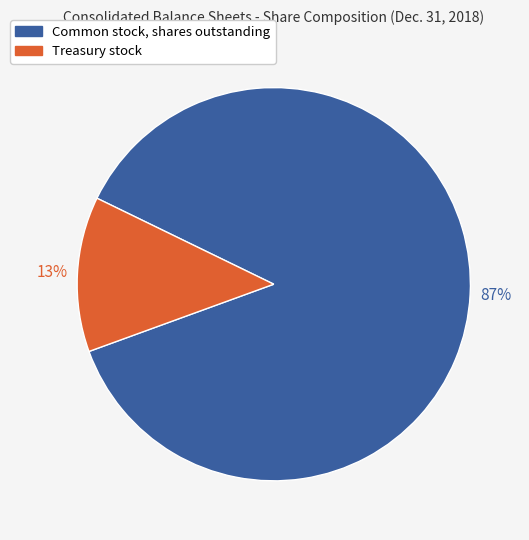

How many slices are in this pie chart?

2